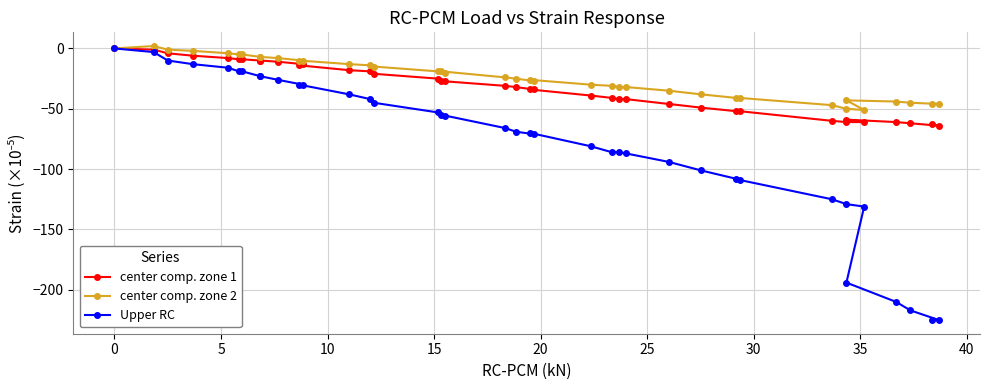

True or false: center comp. zone 2 and center comp. zone 1 intersect in this chart.

False